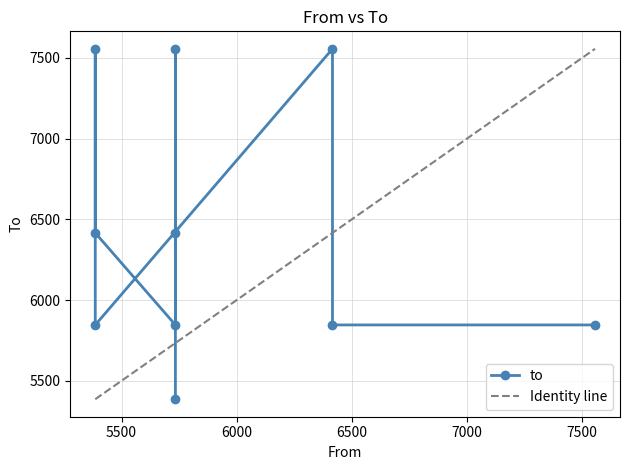

What is the ratio of the value at 5734 to the value at 6416?

0.8